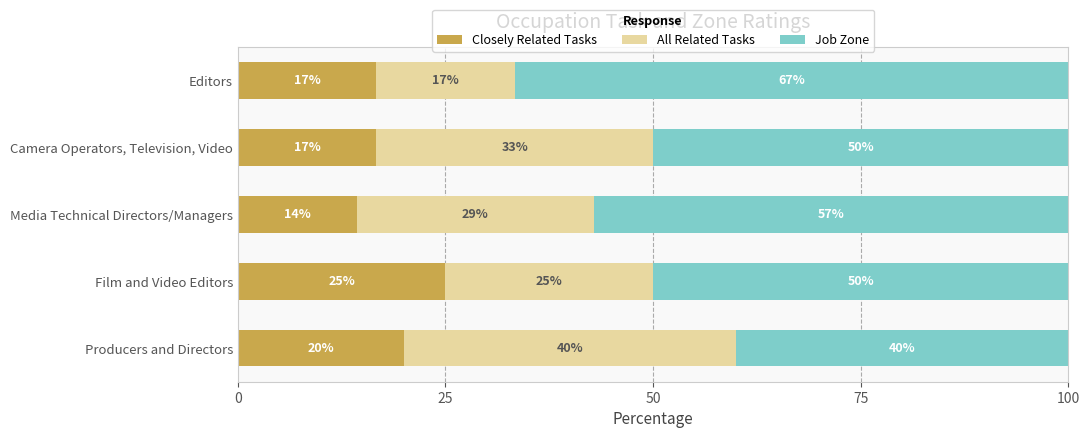

At which label does Closely Related Tasks reach its minimum?

Media Technical Directors/Managers